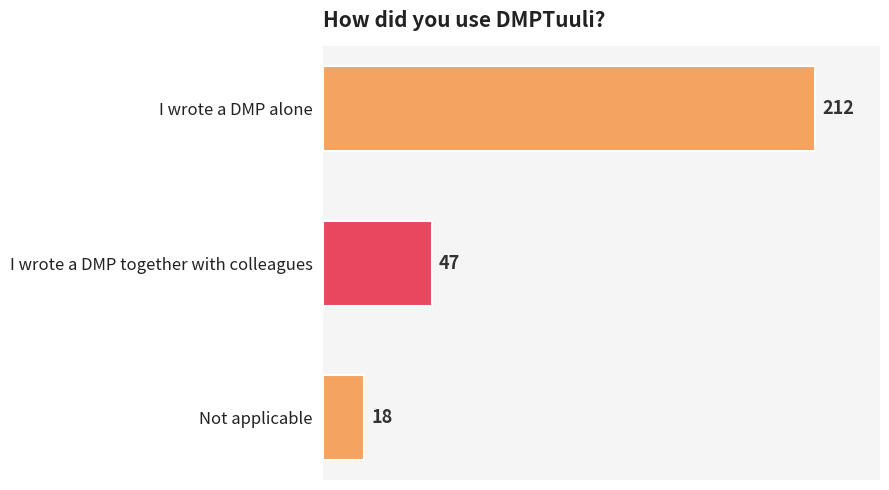

Is it true that the value at I wrote a DMP together with colleagues is 47?

True